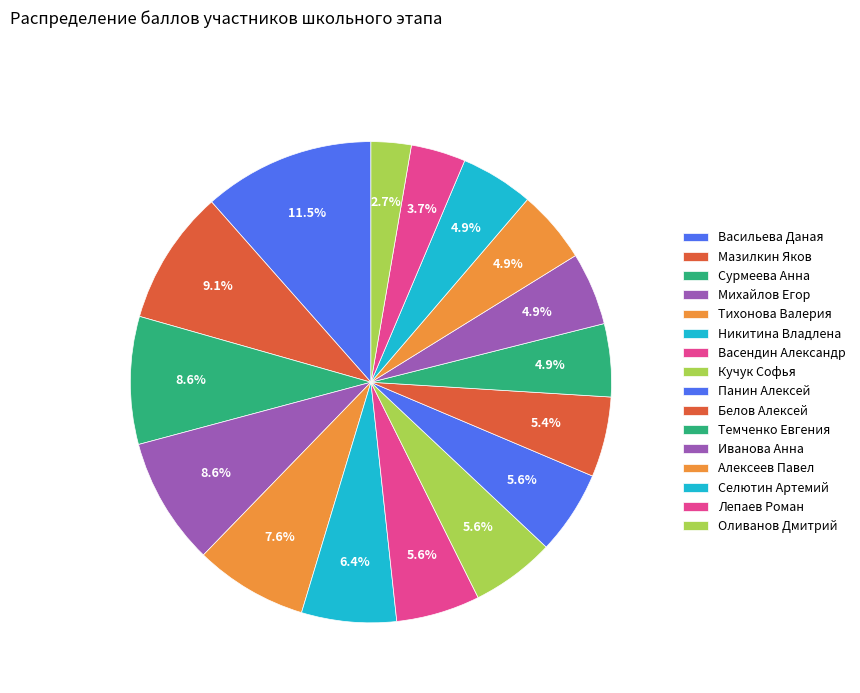

Which slice is the largest?

Васильева Даная